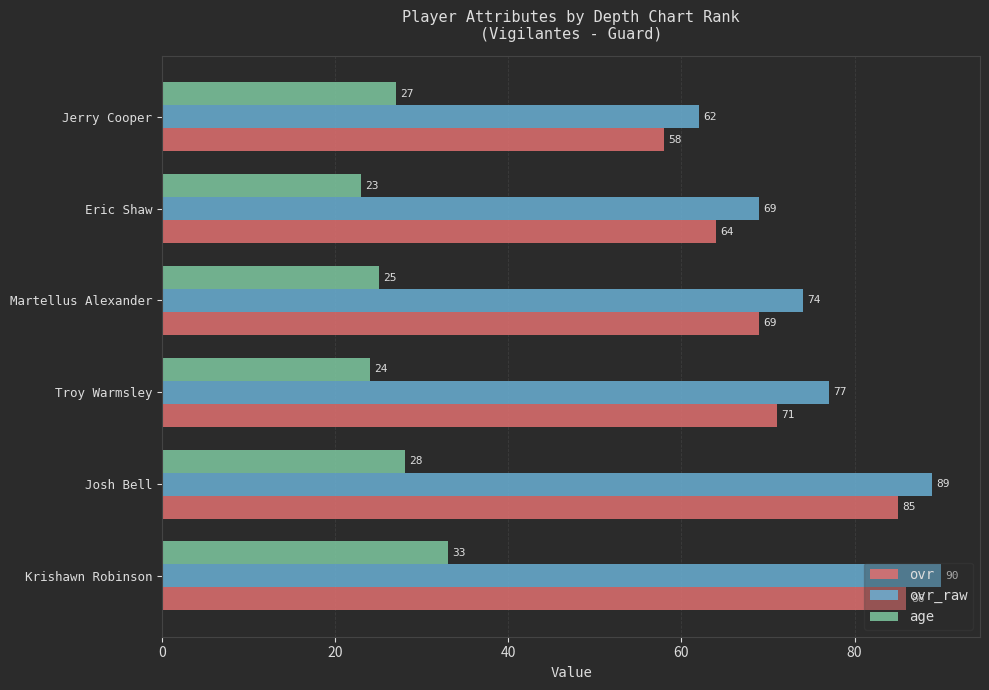

Which label corresponds to the smallest value in the chart?

Eric Shaw